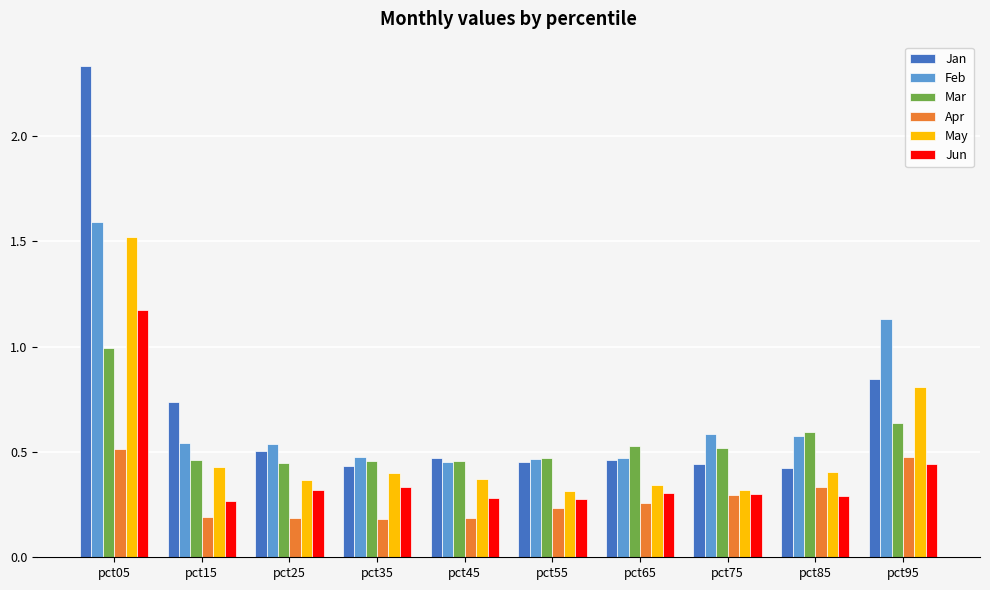

How many bars are there in total?

60